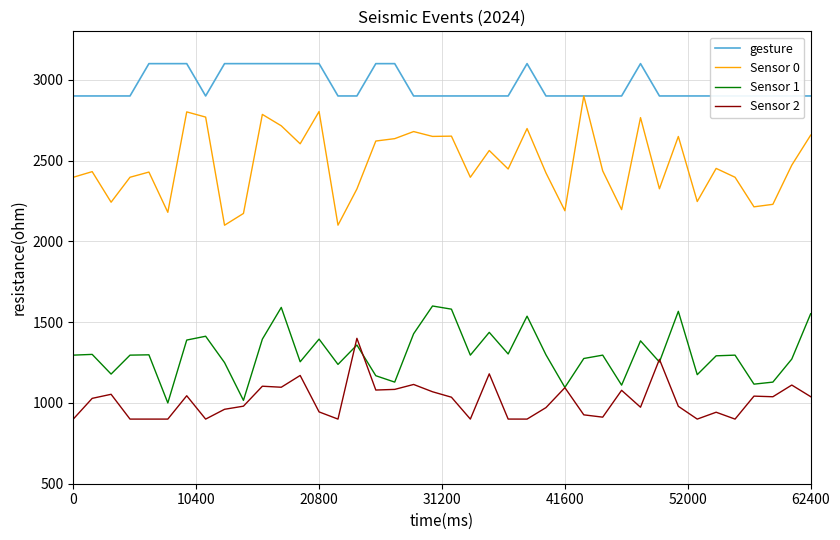

True or false: Sensor 2 and Sensor 0 intersect in this chart.

False